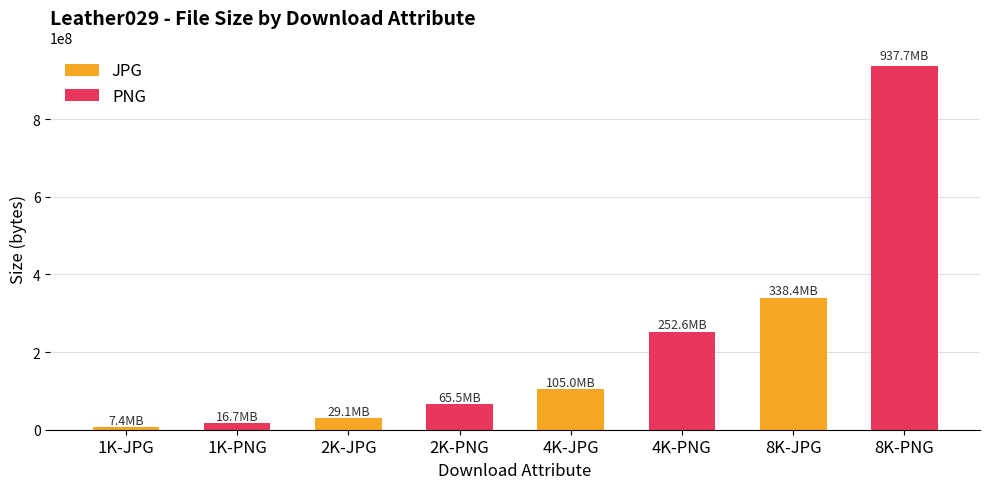

Which series has the largest range (max minus min)?

PNG